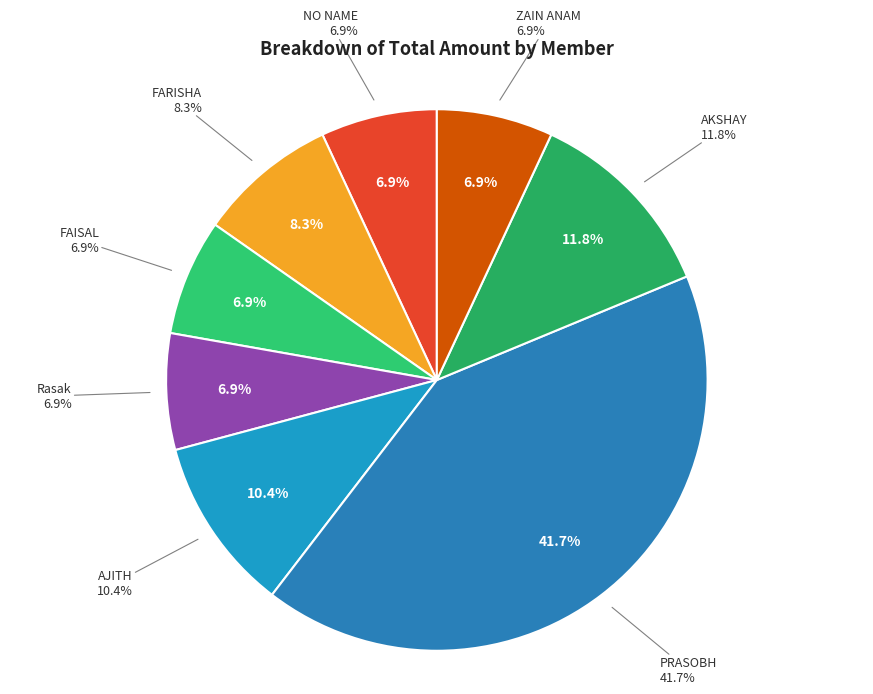

How many slices are in this pie chart?

8